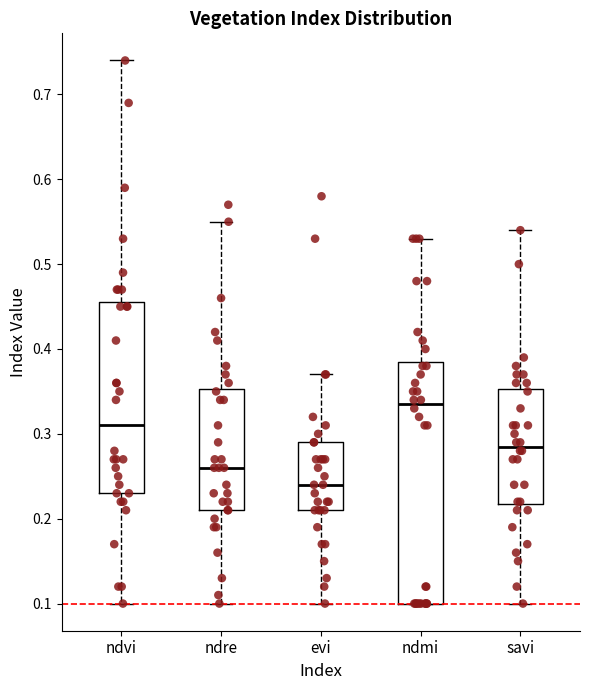

Comparing the boxes themselves (not the whiskers), which one is the tallest?

ndmi